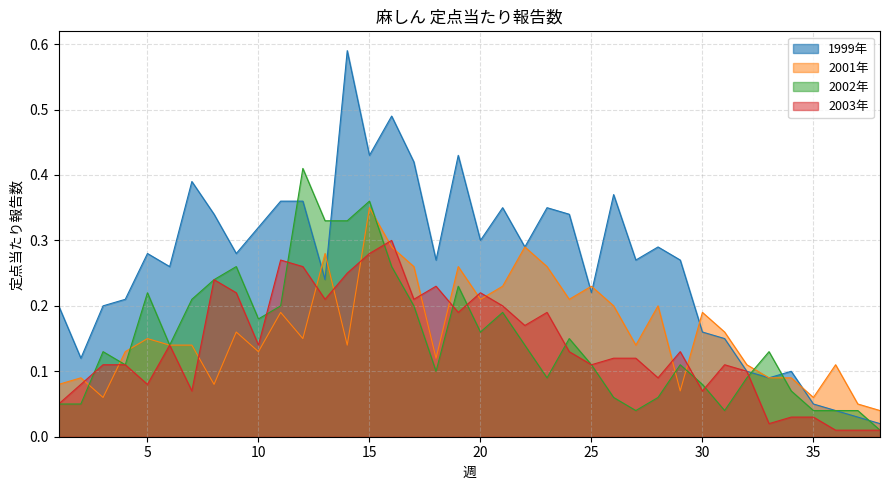

List the series in order of their peak value, lowest first.

2003年, 2001年, 2002年, 1999年